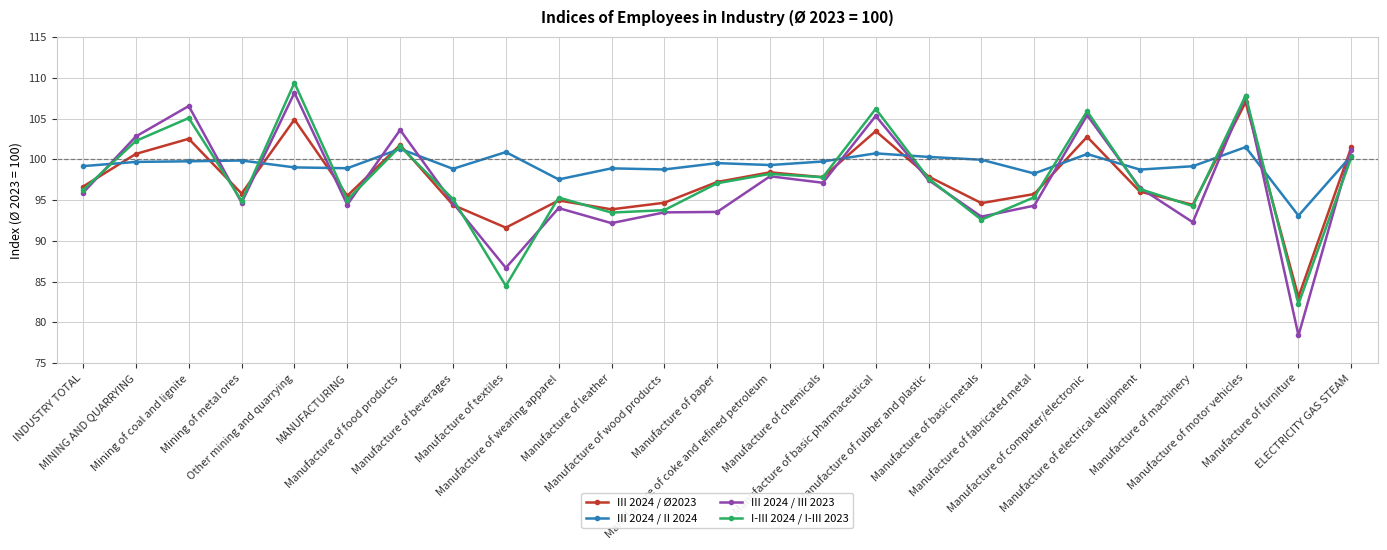

Rank the series by their maximum value, from highest to lowest.

I-III 2024 / I-III 2023, III 2024 / III 2023, III 2024 / Ø2023, III 2024 / II 2024